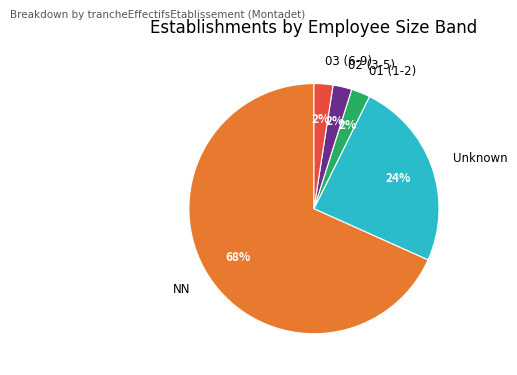

Approximately how many times larger is the value at 03 (6-9) compared to 02 (3-5)?

1.0